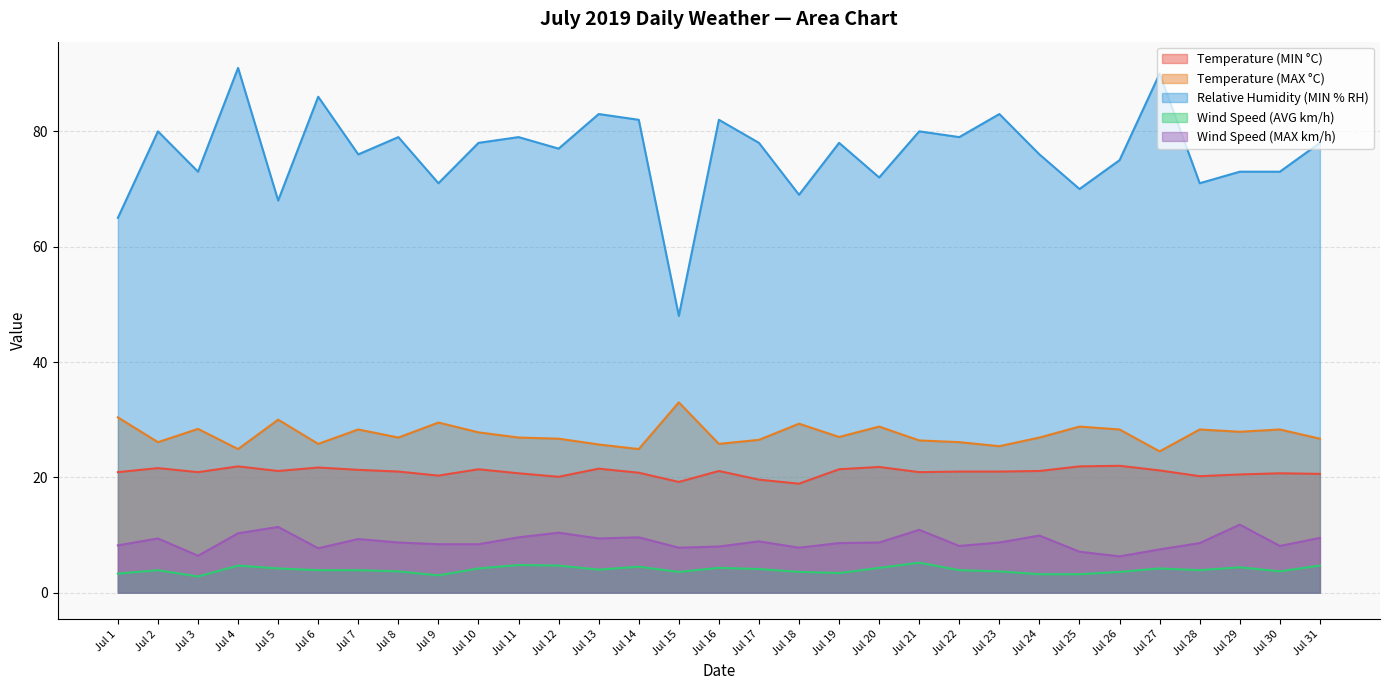

How many values in the Relative Humidity (MIN % RH) series are below 78?

15